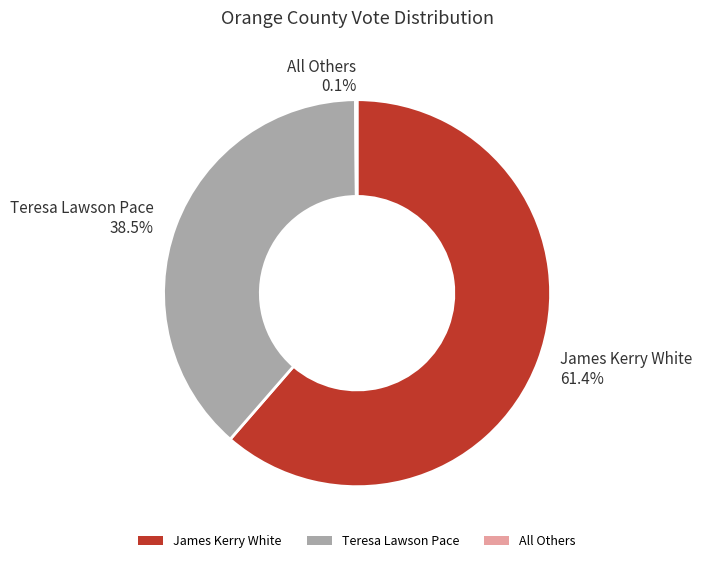

Which has a higher value, Teresa Lawson Pace or James Kerry White?

James Kerry White